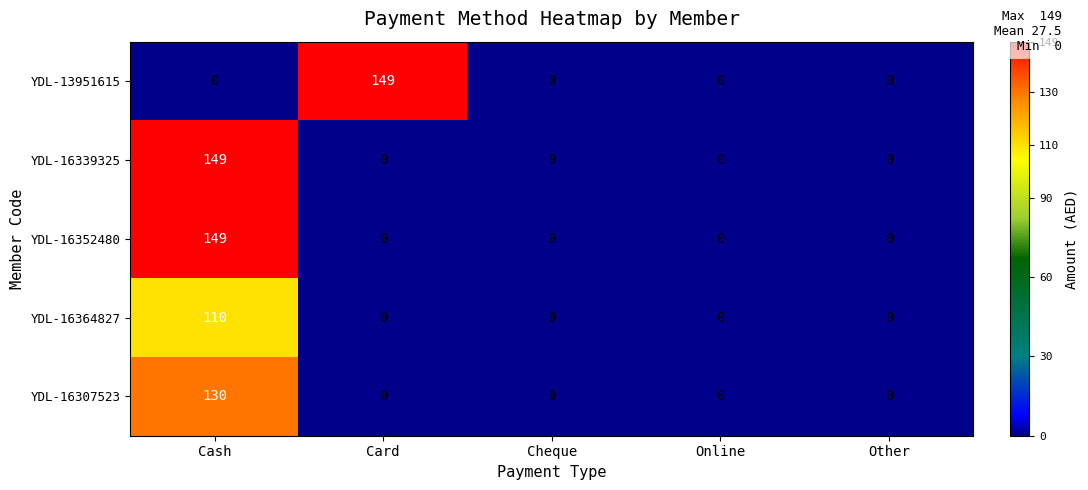

The YDL-16364827 series shows 0 at Online. True or false?

True